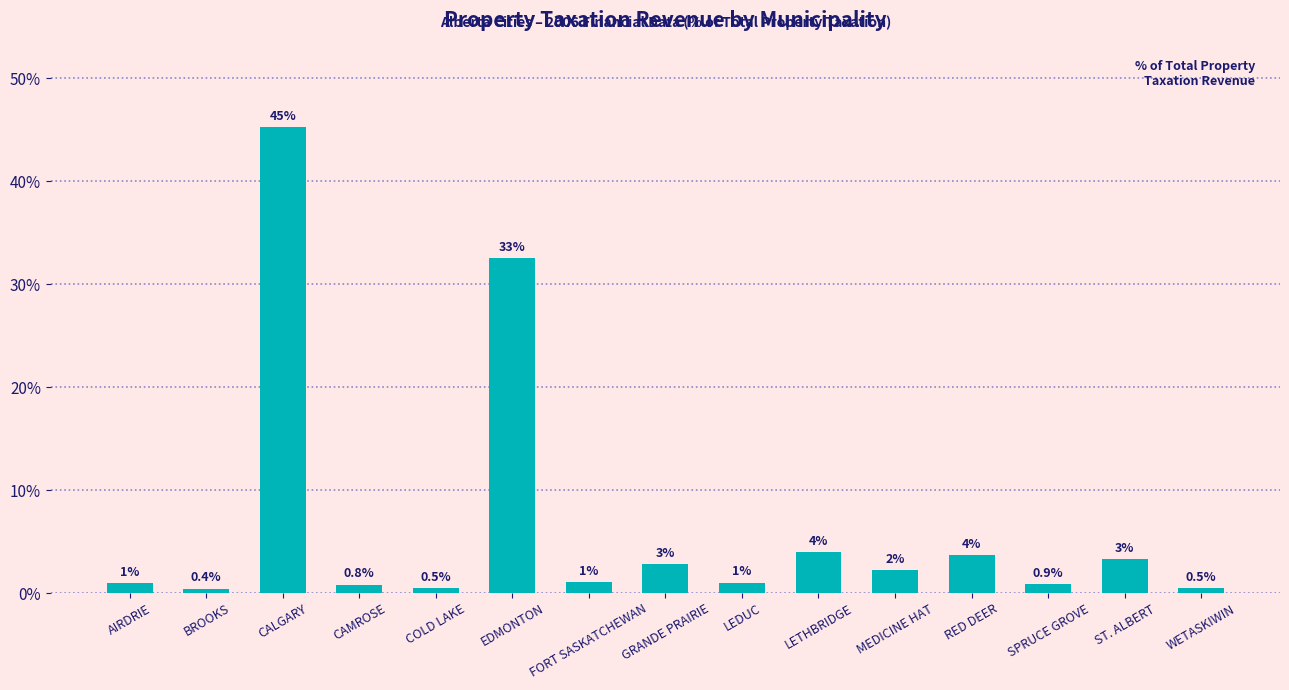

How many values exceed 1?

10